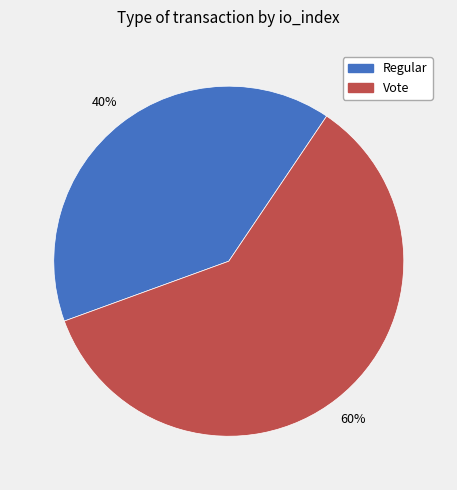

What is the largest slice in the pie chart?

Vote